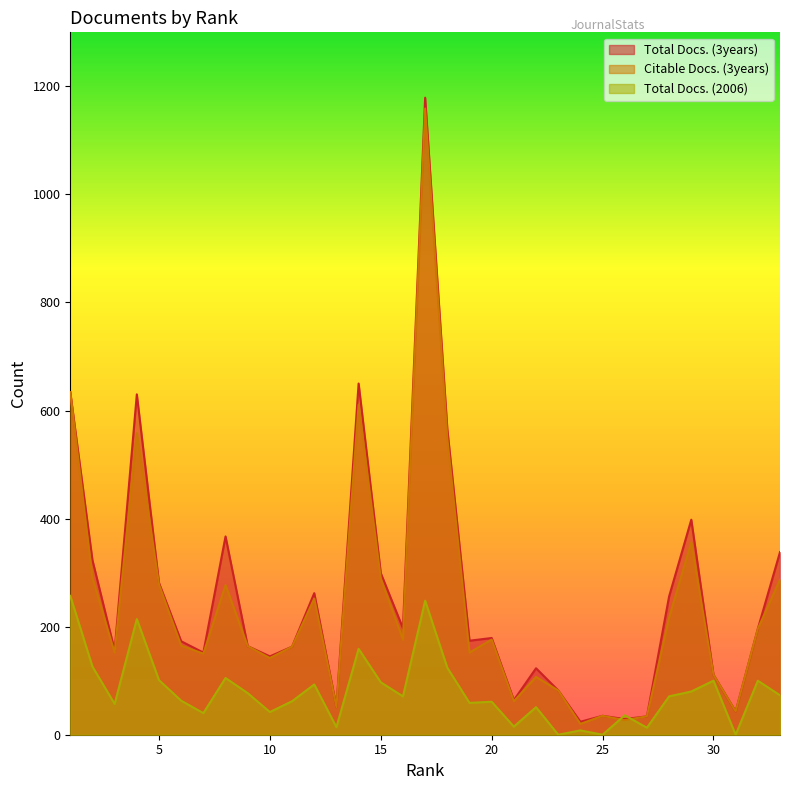

Which label corresponds to the smallest value in the chart?

23